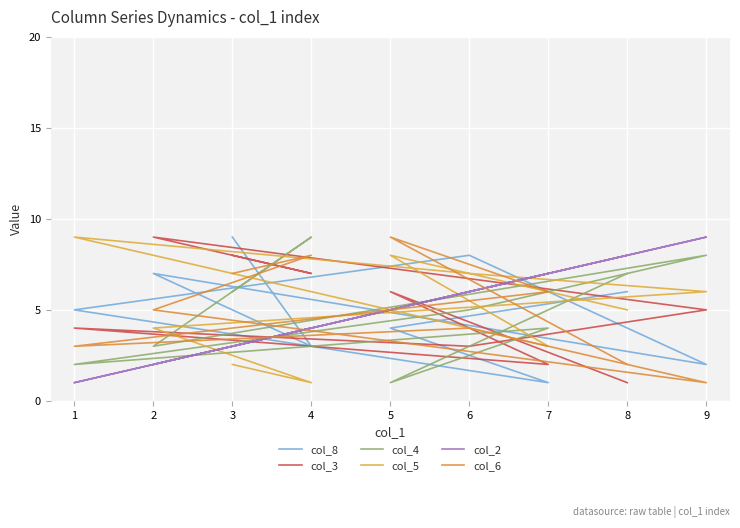

The value of col_4 at 1 is 2. True or false?

True